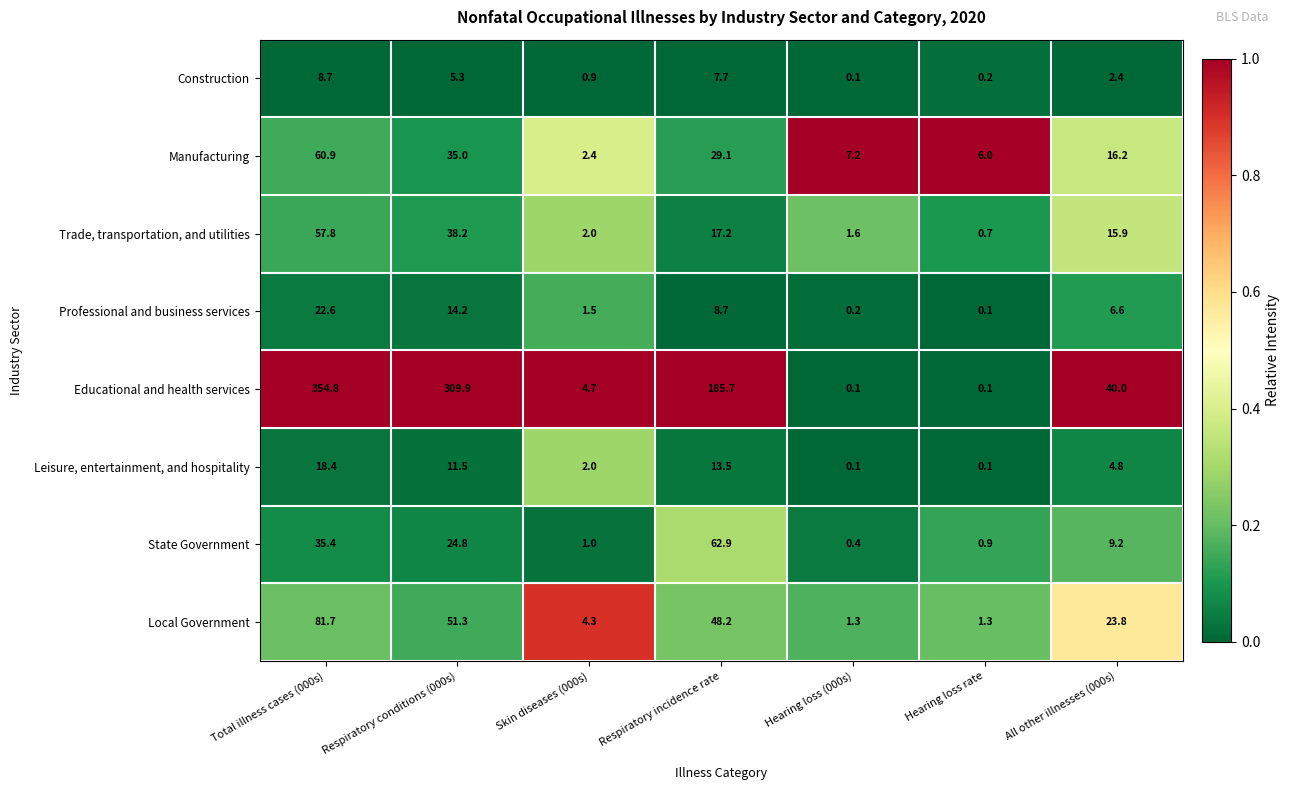

At which label is Leisure, entertainment, and hospitality closest to 9?

Respiratory conditions (000s)